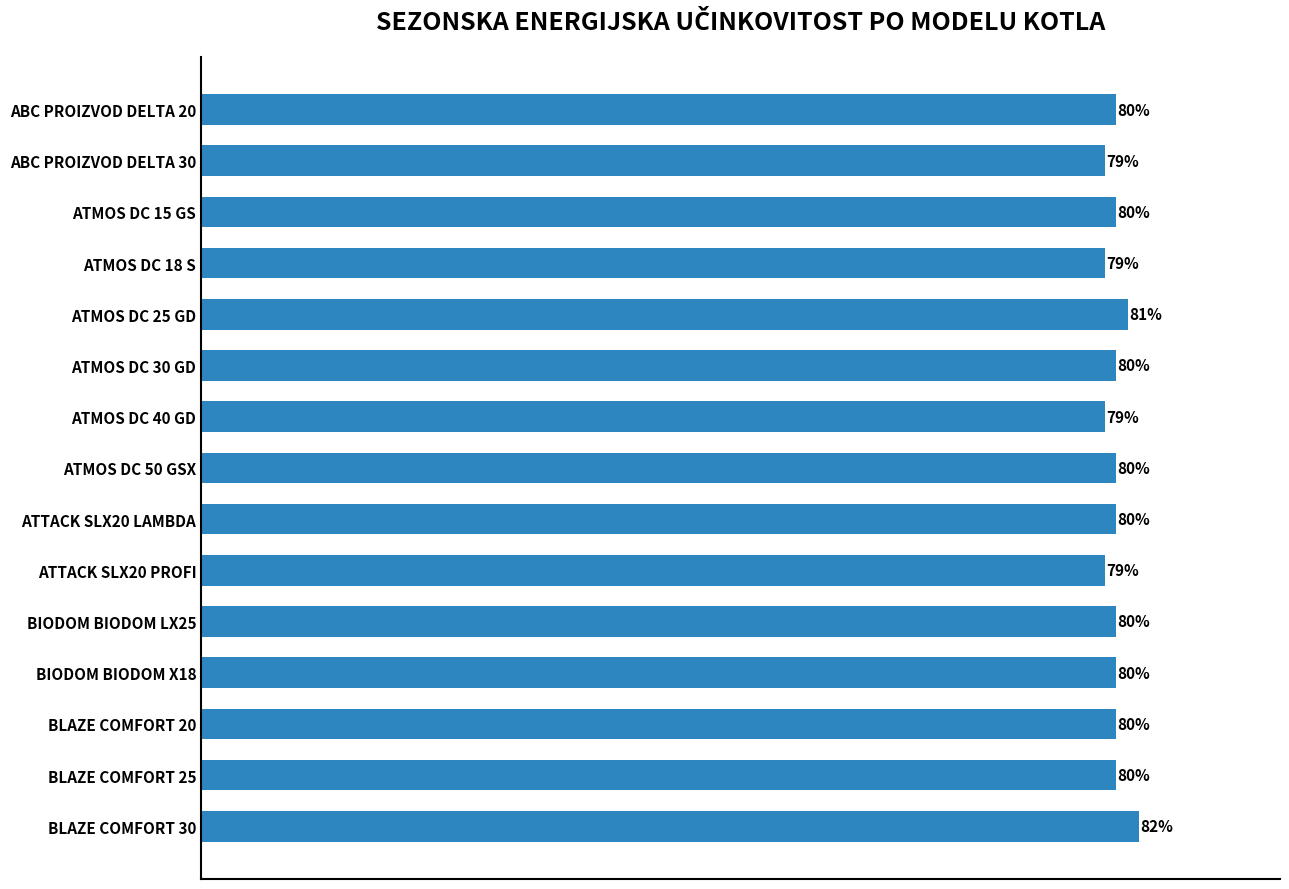

Between ATMOS DC 25 GD and BLAZE COMFORT 20, which is larger?

ATMOS DC 25 GD